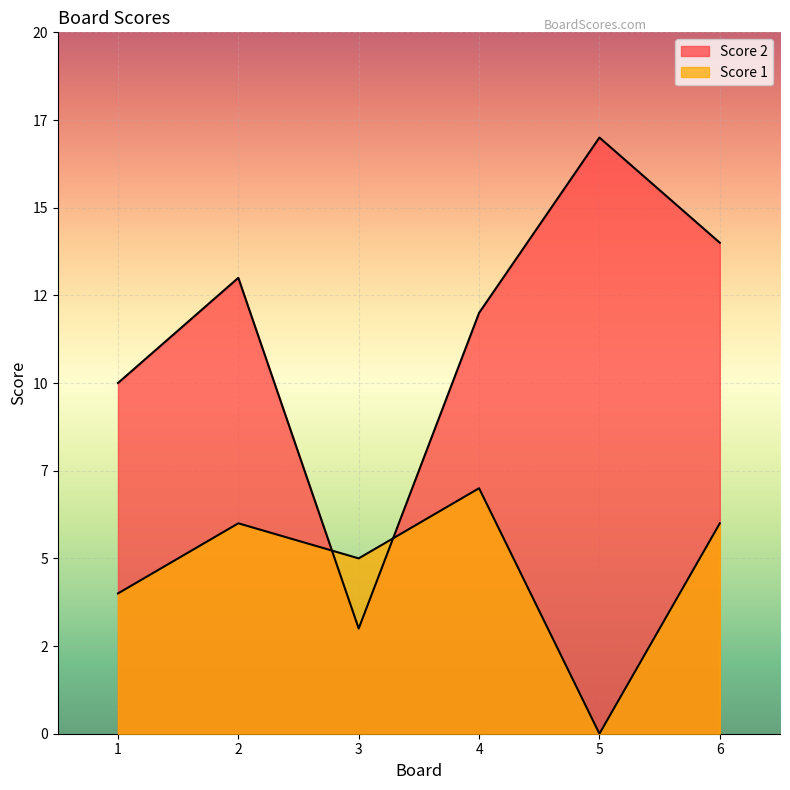

Is the value of Score 2 at 2 greater than the value of Score 1 at 6?

Yes